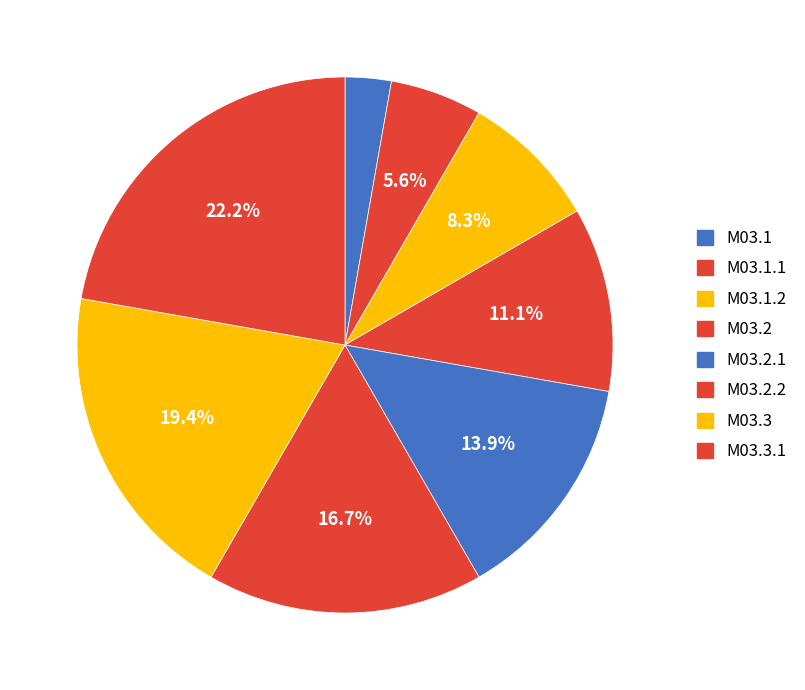

Is it true that M03.2.1 is 1% of the pie?

False